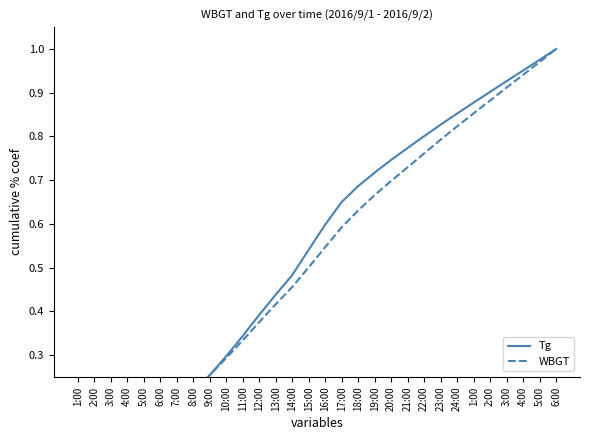

How many series are shown in this chart?

2